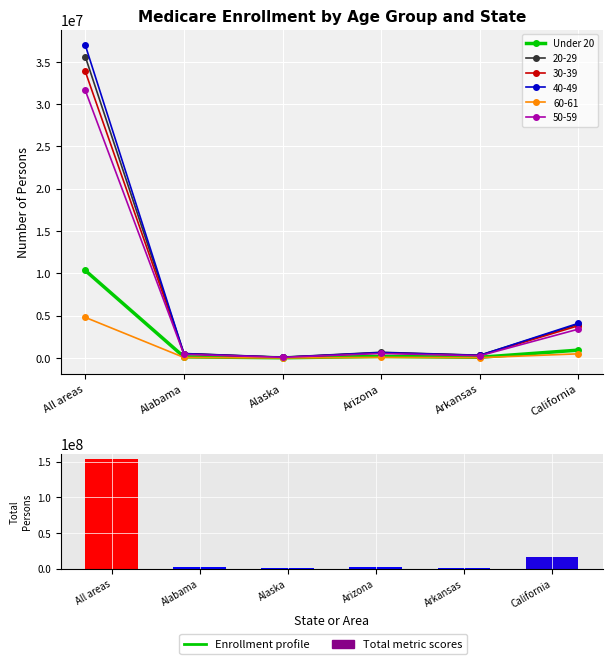

Between Alaska and Arizona, which is larger?

Arizona